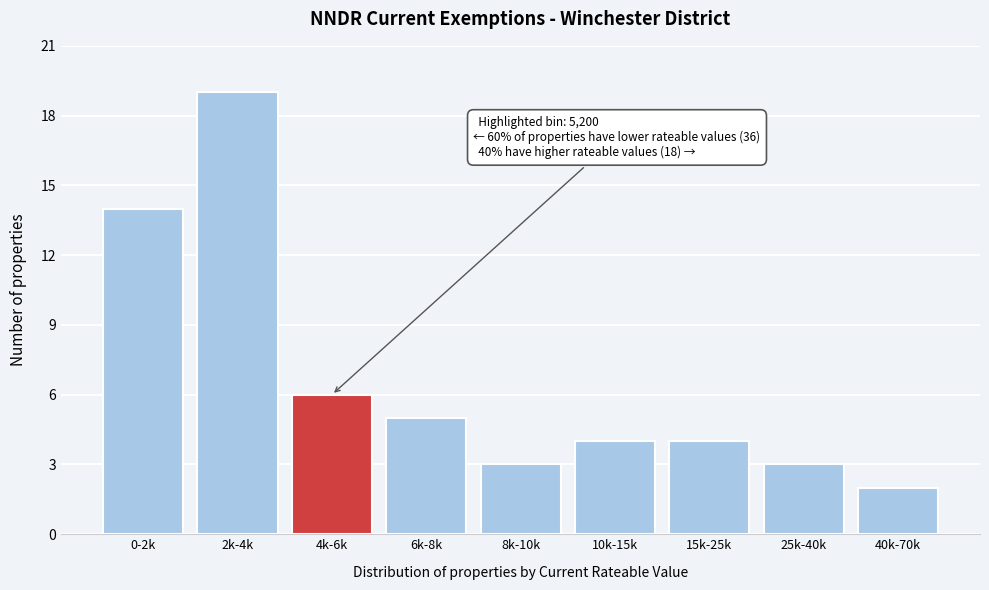

Reading left to right, extract all data points from this chart.

14	19	6	5	3	4	4	3	2